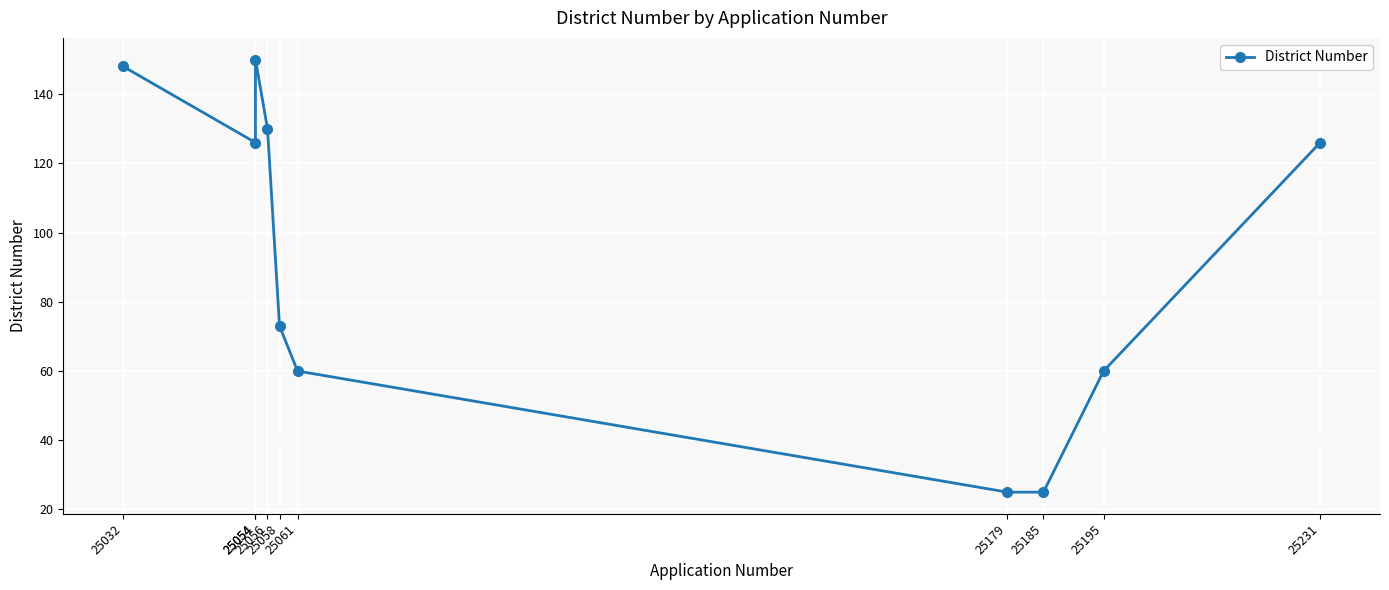

List the labels in order of value, largest first.

25054, 25032, 25056, 25054, 25231, 25058, 25061, 25195, 25179, 25185